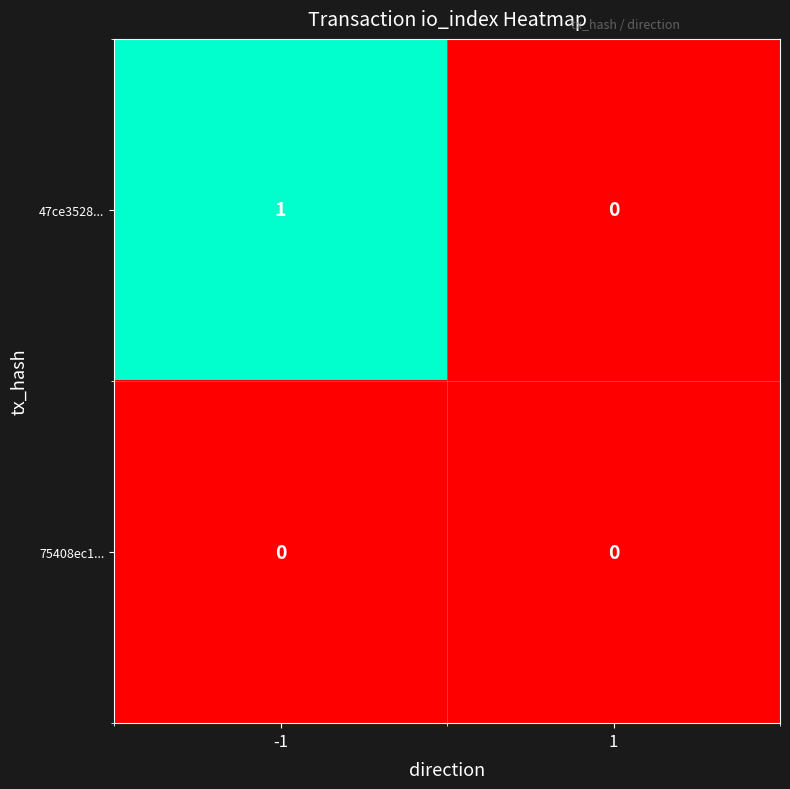

Reading left to right, extract all data points from this chart.

47ce3528...: -1=1	1=0
75408ec1...: -1=0	1=0